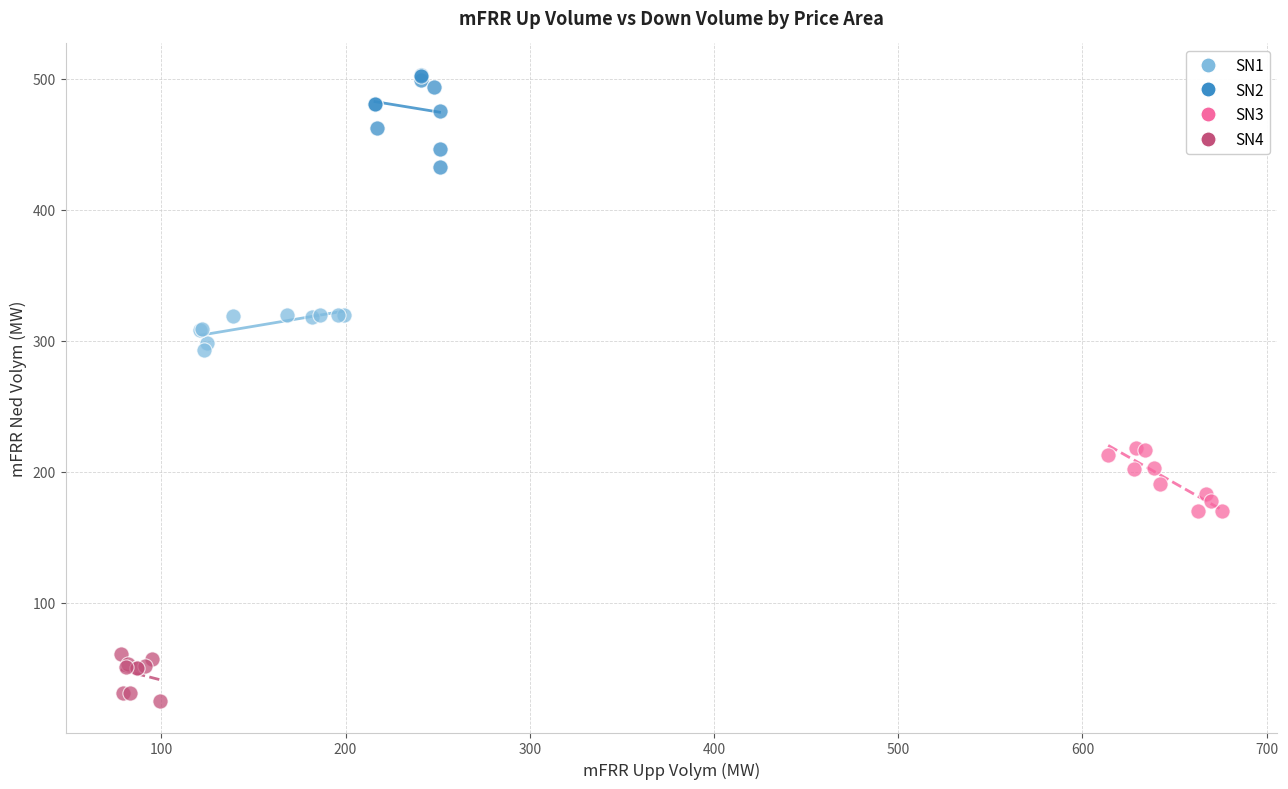

Which series contains the highest Y value?

SN2